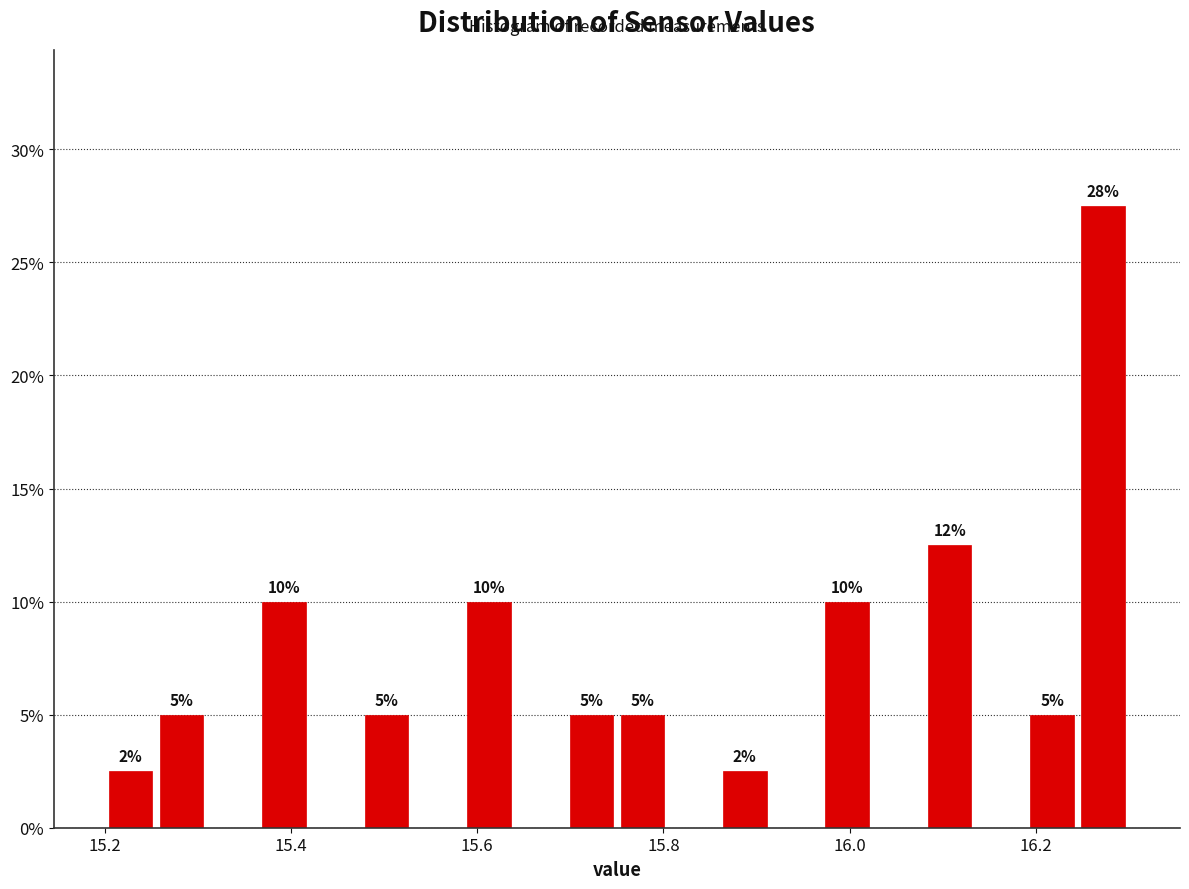

Around what value on the x-axis is the tallest bar? Give the approximate position of its centre, as read against the axis.

16.28